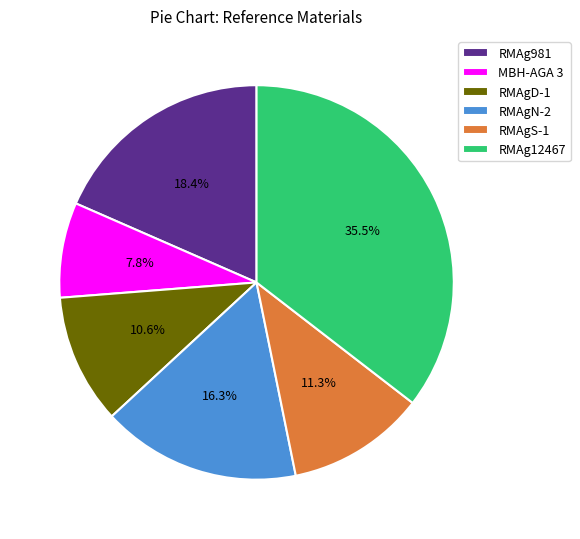

What portion of the pie excludes RMAg981?

81.6%